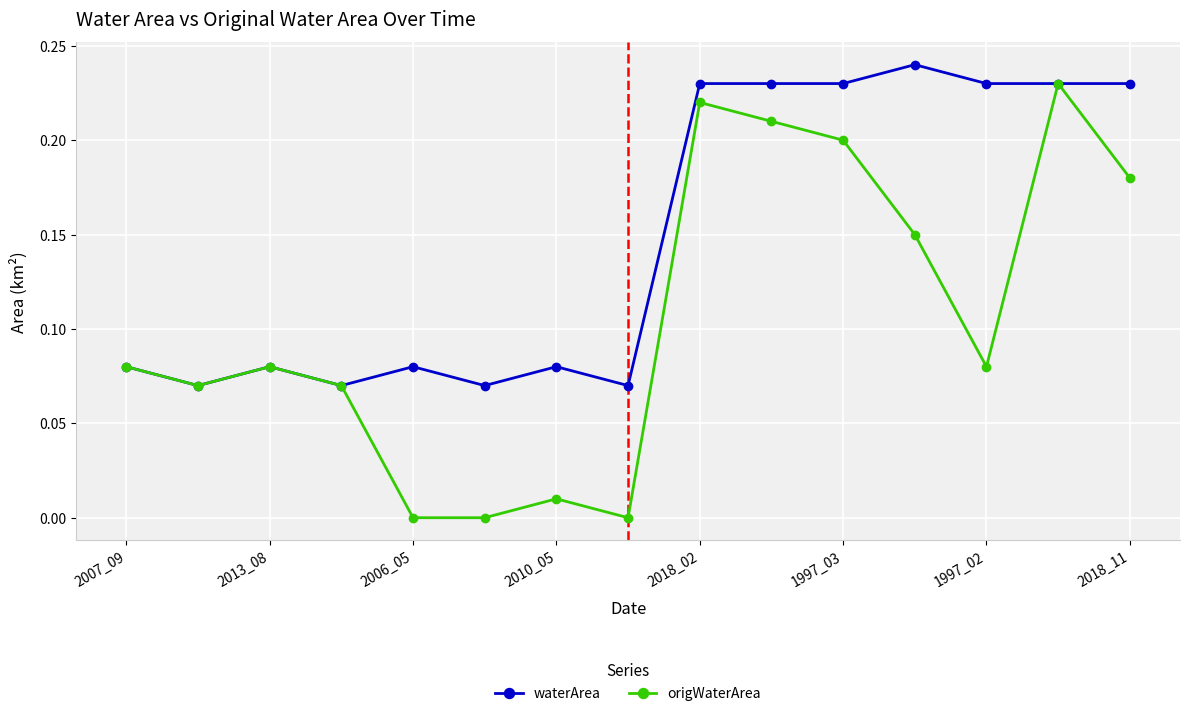

How many distinct data groups are displayed?

2